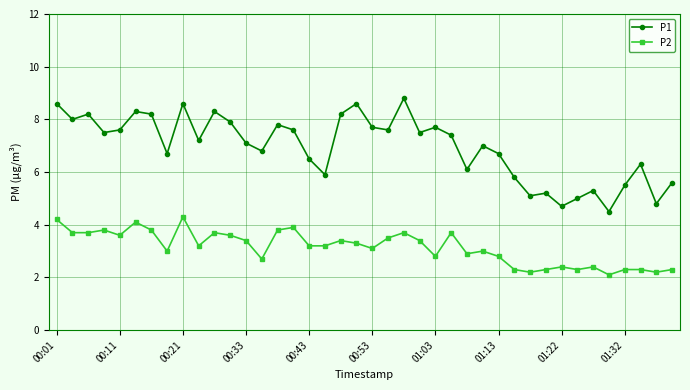

Reading left to right, what are all the values shown in this chart?

P1: 8.6	8.0	8.2	7.5	7.6	8.3	8.2	6.7	8.6	7.2	8.3	7.9	7.1	6.8	7.8	7.6	6.5	5.9	8.2	8.6	7.7	7.6	8.8	7.5	7.7	7.4	6.1	7.0	6.7	5.8	5.1	5.2	4.7	5.0	5.3	4.5	5.5	6.3	4.8	5.6
P2: 4.2	3.7	3.7	3.8	3.6	4.1	3.8	3.0	4.3	3.2	3.7	3.6	3.4	2.7	3.8	3.9	3.2	3.2	3.4	3.3	3.1	3.5	3.7	3.4	2.8	3.7	2.9	3.0	2.8	2.3	2.2	2.3	2.4	2.3	2.4	2.1	2.3	2.3	2.2	2.3